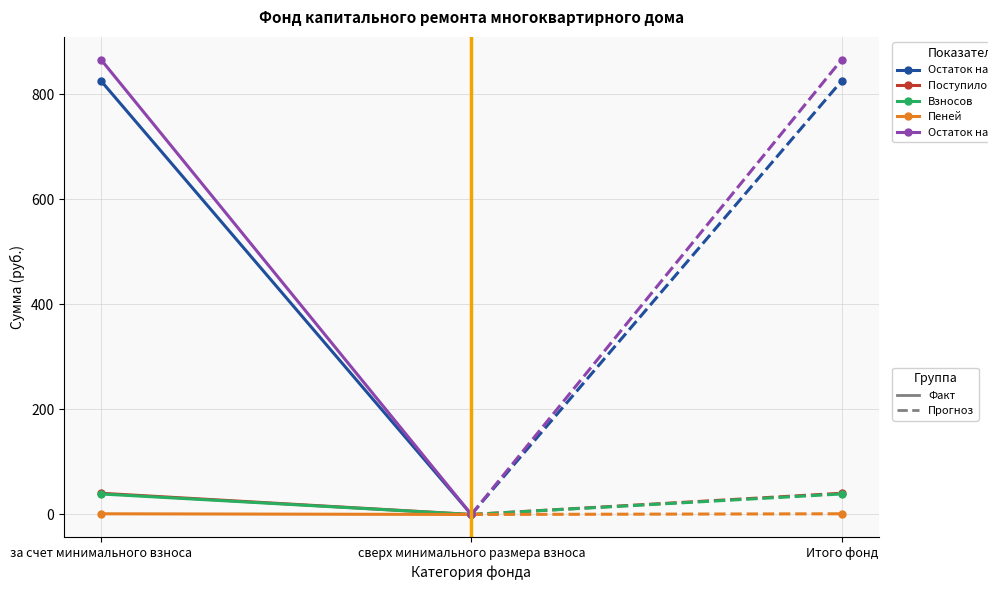

What is the sum of all Остаток на конец values?

866.0